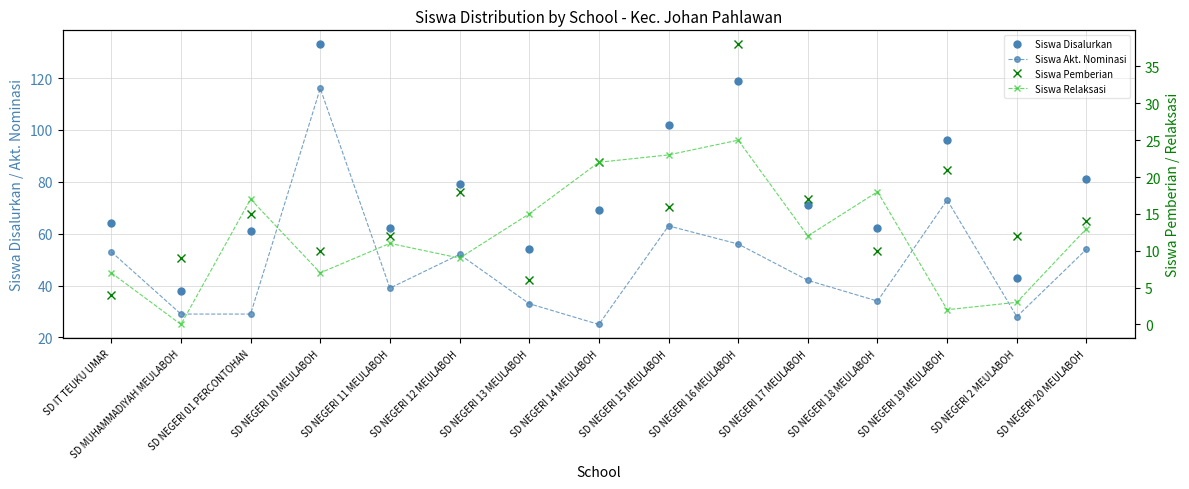

What is the difference between the second highest and second lowest values in the Siswa Disalurkan series?

76